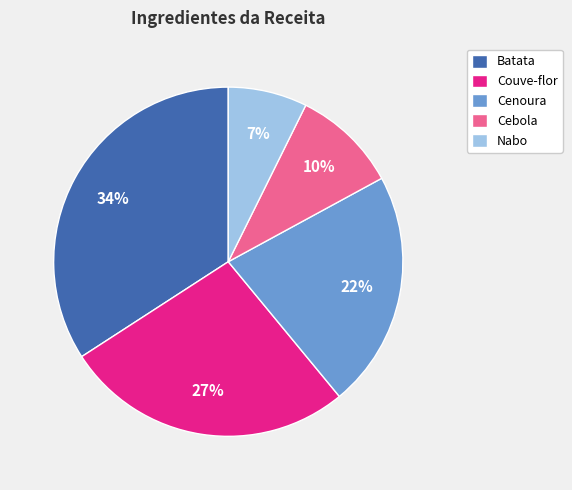

Which slice is the smallest?

Nabo